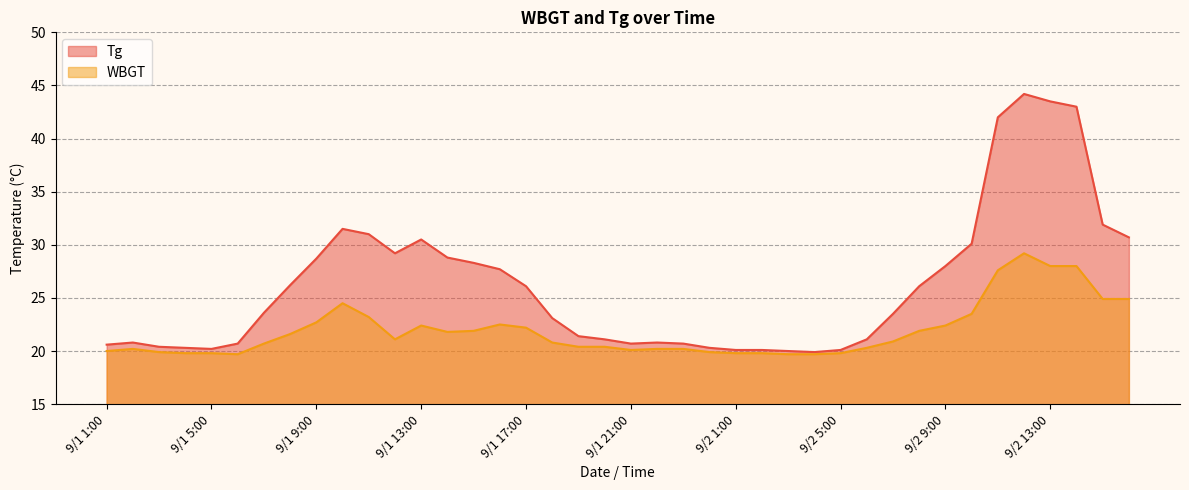

Reading left to right, what are all the values shown in this chart?

WBGT: 20.0	20.2	19.9	19.8	19.8	19.7	20.7	21.6	22.7	24.5	23.2	21.1	22.4	21.8	21.9	22.5	22.2	20.8	20.4	20.4	20.1	20.2	20.2	19.9	19.8	19.8	19.7	19.7	19.8	20.3	20.9	21.9	22.4	23.5	27.6	29.2	28.0	28.0	24.9	24.9
Tg: 20.6	20.8	20.4	20.3	20.2	20.7	23.6	26.2	28.7	31.5	31.0	29.2	30.5	28.8	28.3	27.7	26.1	23.1	21.4	21.1	20.7	20.8	20.7	20.3	20.1	20.1	20.0	19.9	20.1	21.1	23.5	26.1	28.0	30.1	42.0	44.2	43.5	43.0	31.9	30.7